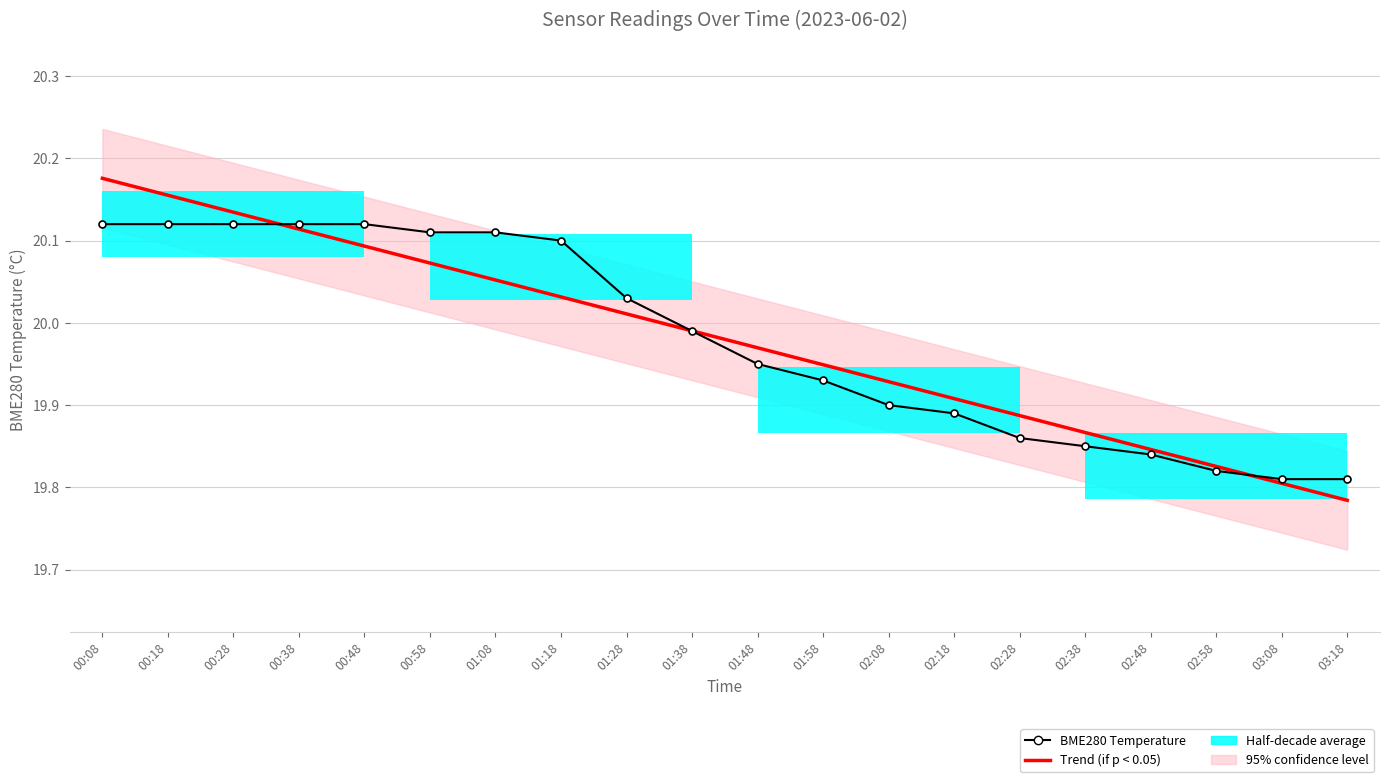

At which label is Trend (if p < 0.05) closest to 19?

03:18